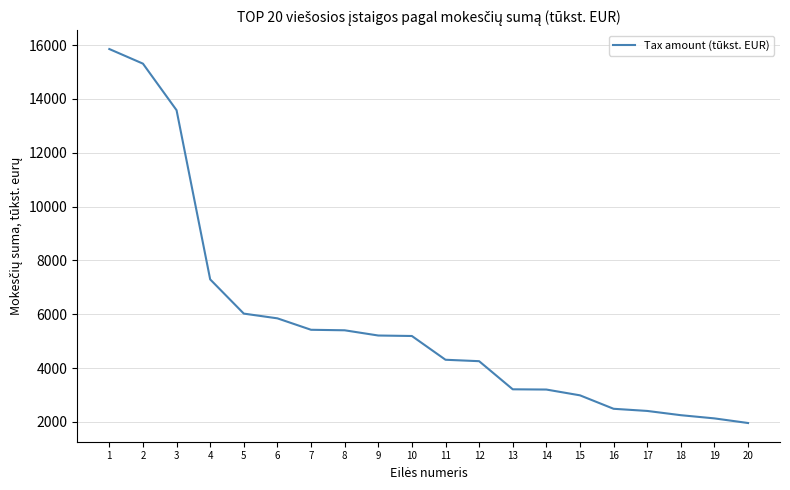

What is the maximum value shown in the chart?

15854